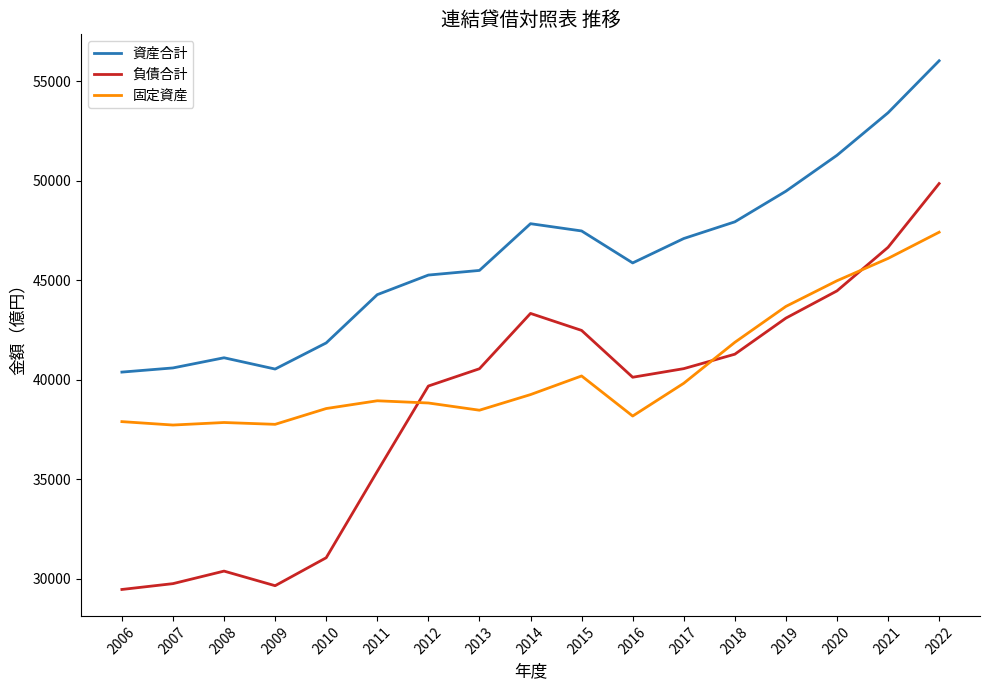

Between 2006 and 2008, which series saw the biggest shift?

負債合計